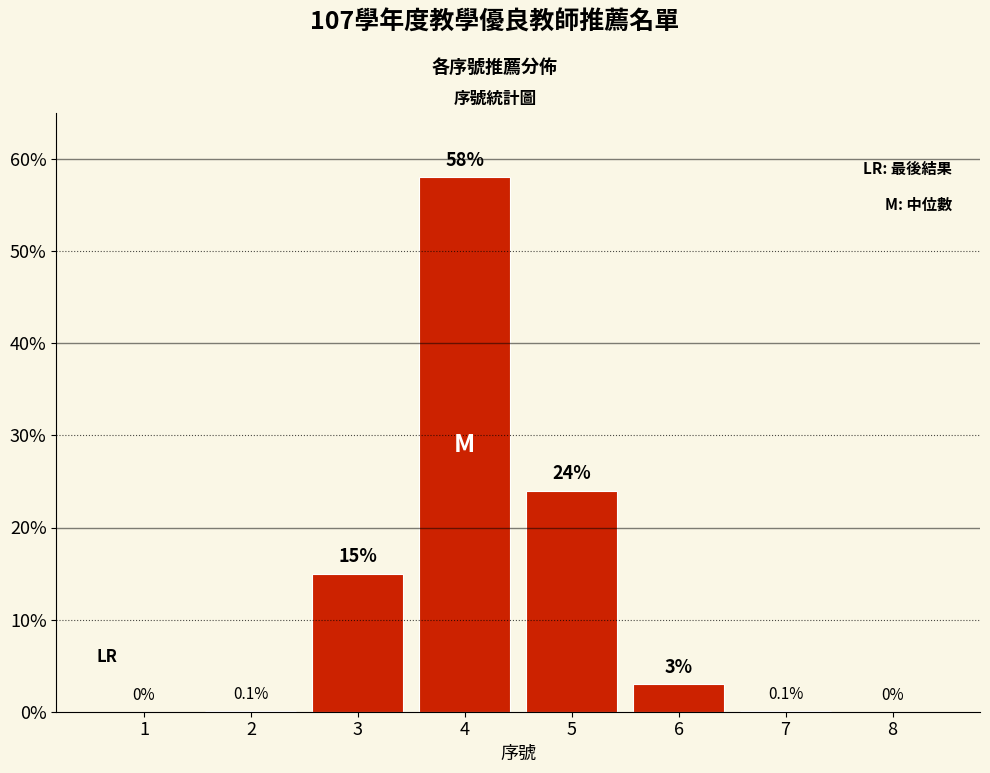

Reading left to right, what are all the values shown in this chart?

1=0.0	2=0.1	3=15.0	4=58.0	5=24.0	6=3.0	7=0.1	8=0.0